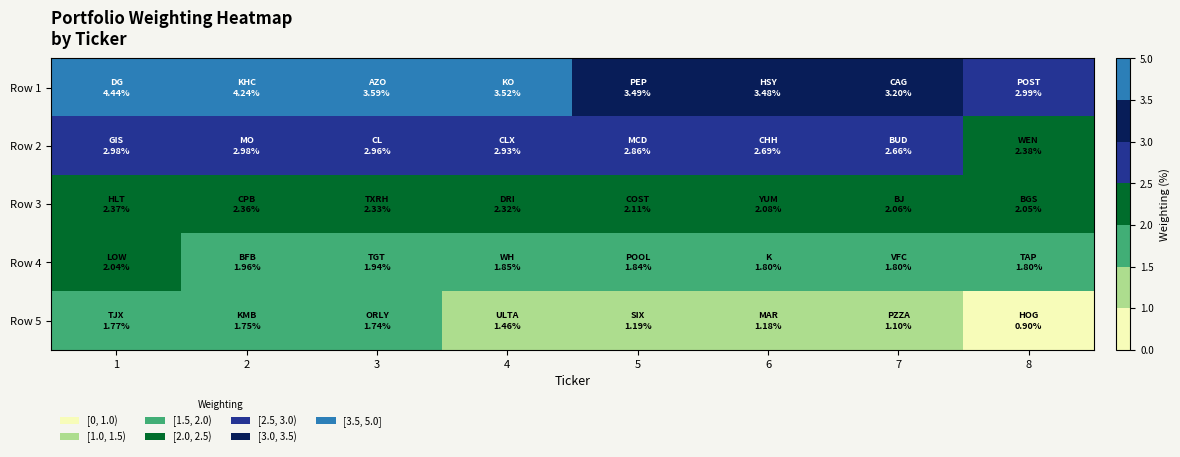

Which category has the lowest value across all series?

8